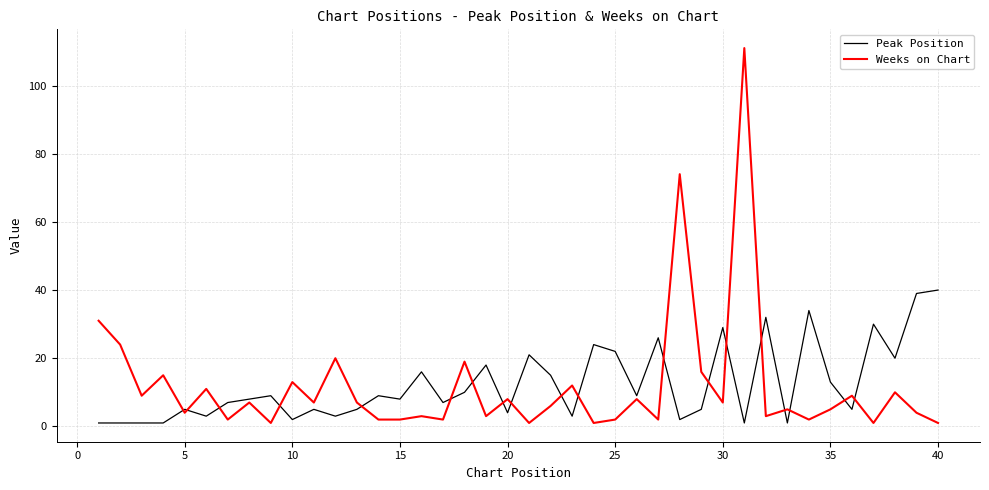

List the series in order of their peak value, lowest first.

Peak Position, Weeks on Chart